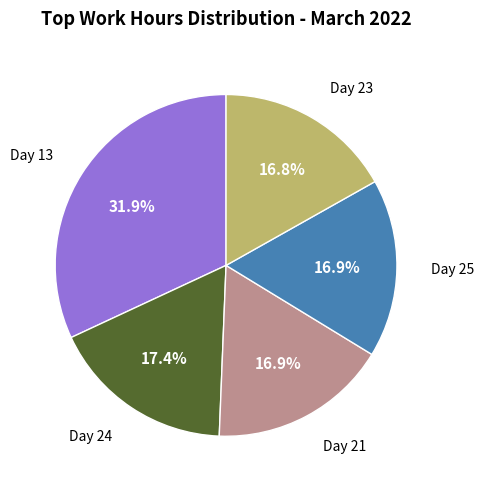

Does any single category account for the majority?

No